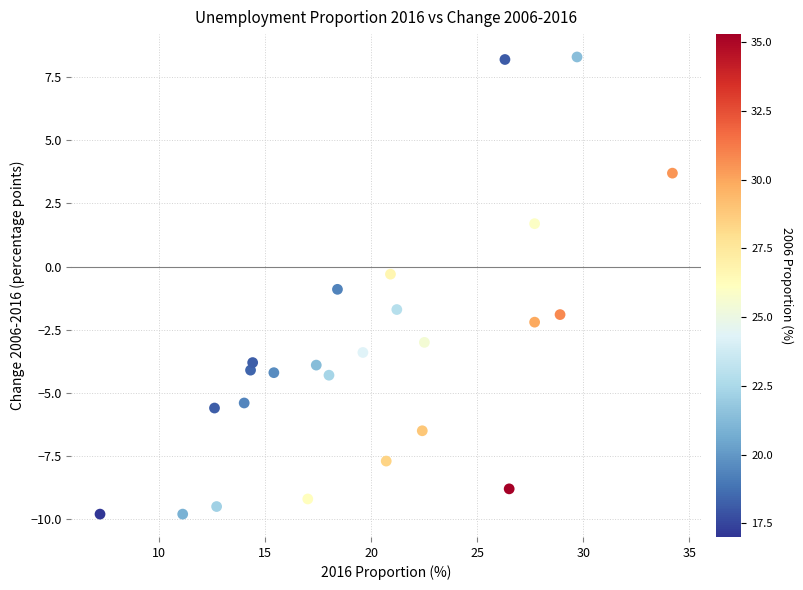

What is the range of X values (max minus min)?

27.0